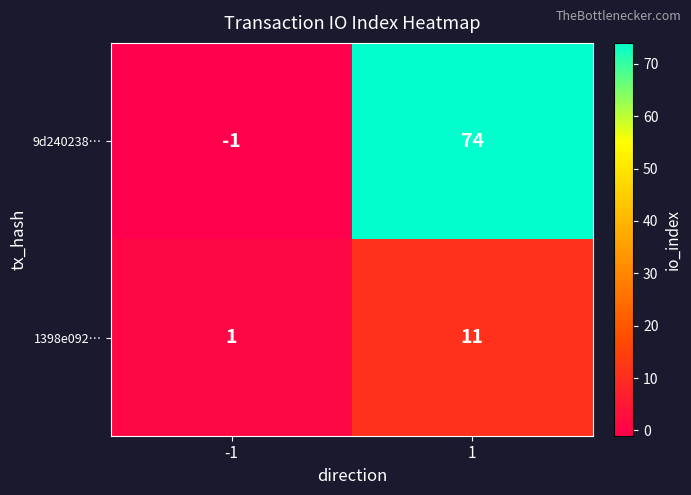

Count the number of data series in this chart.

2